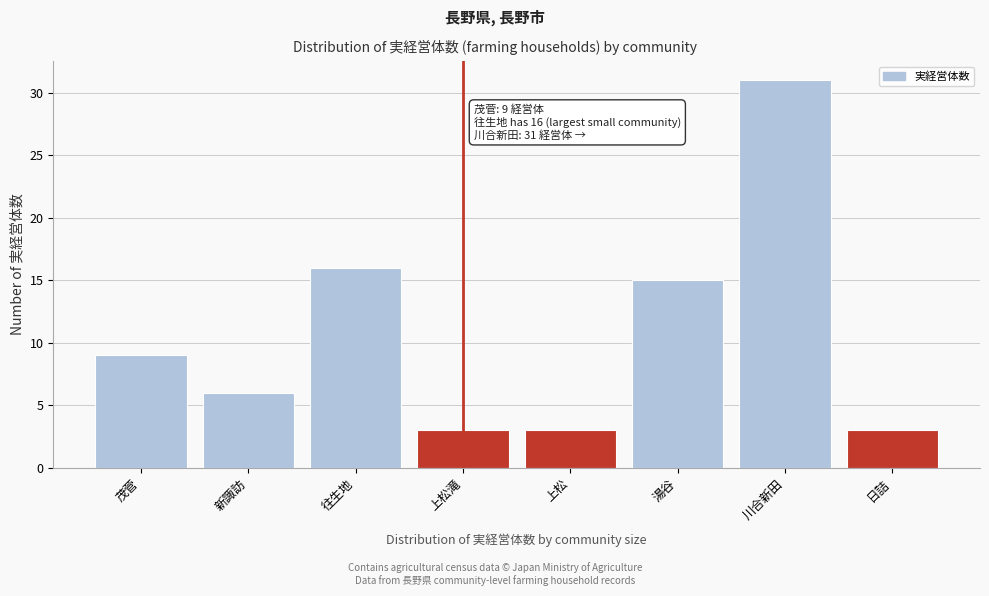

Reading left to right, transcribe all the data shown in this chart.

9	6	16	3	3	15	31	3